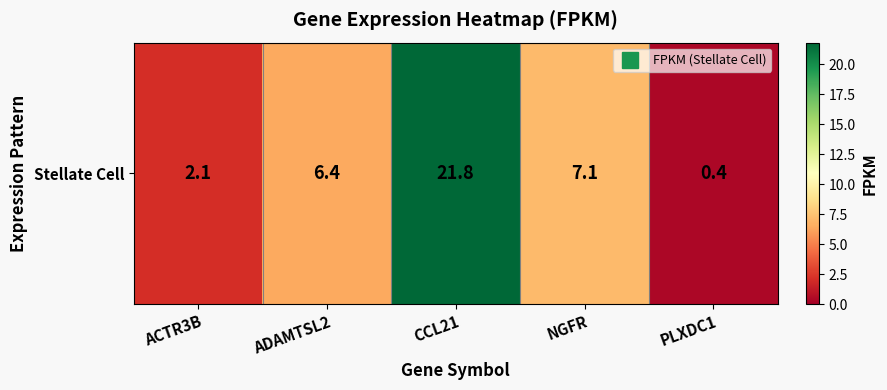

Is it true that the value at ADAMTSL2 is 6.4?

True